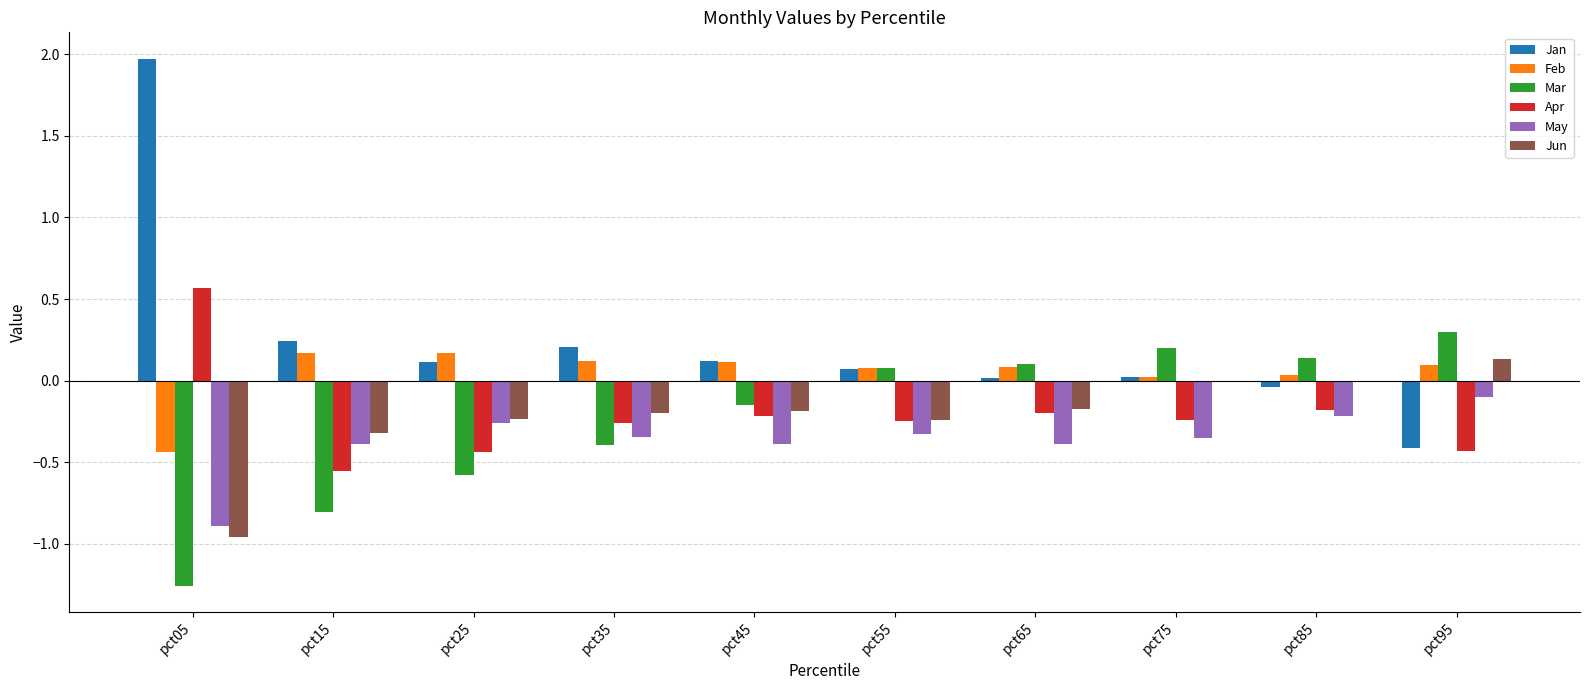

What is the total value across all series at pct15?

-1.7